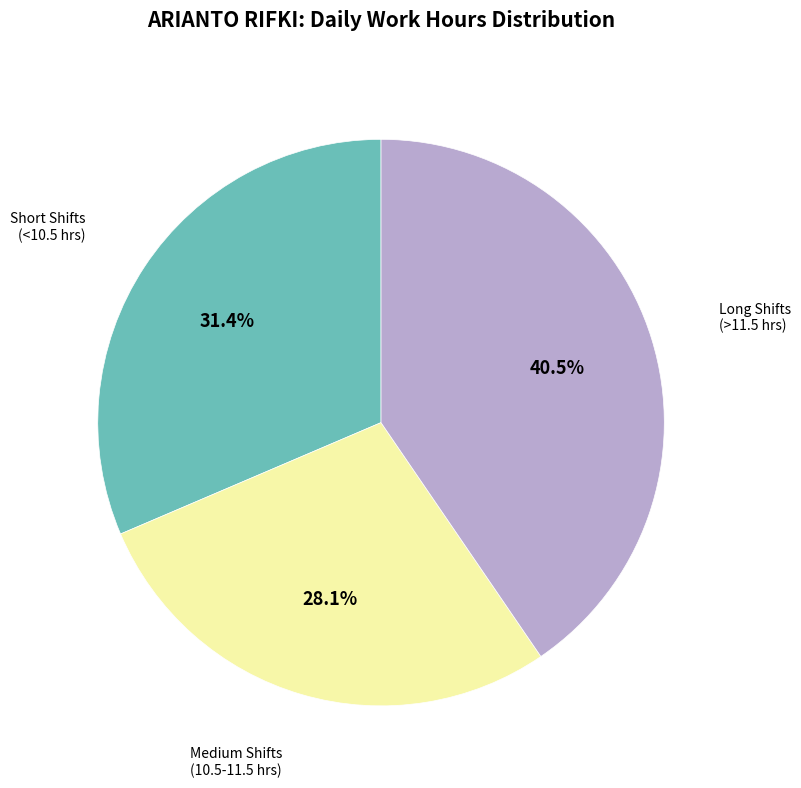

Is there a majority slice in this chart?

No